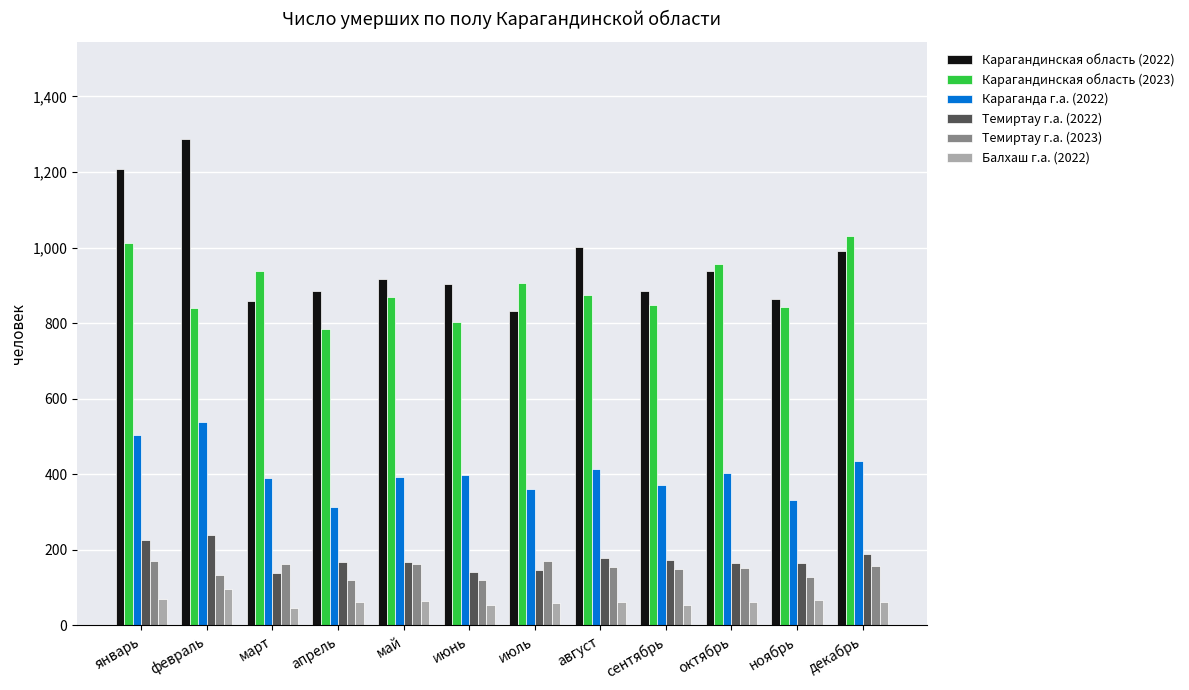

Is it true that Темиртау г.а. (2022) equals 141 at июнь?

True